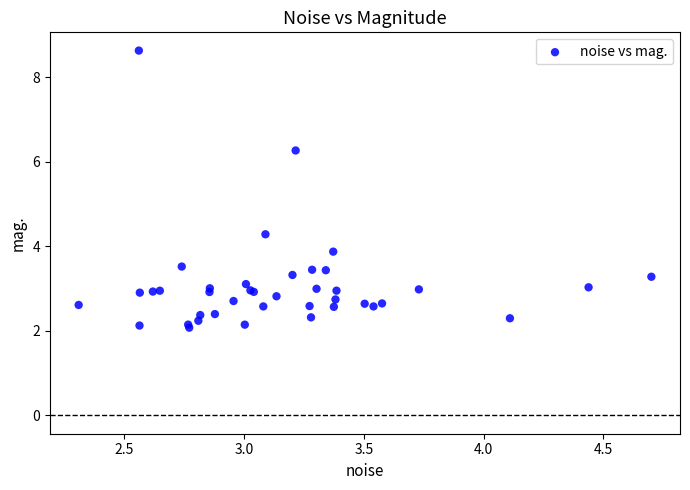

What Y value in the scatter plot is closest to 5?

4.3